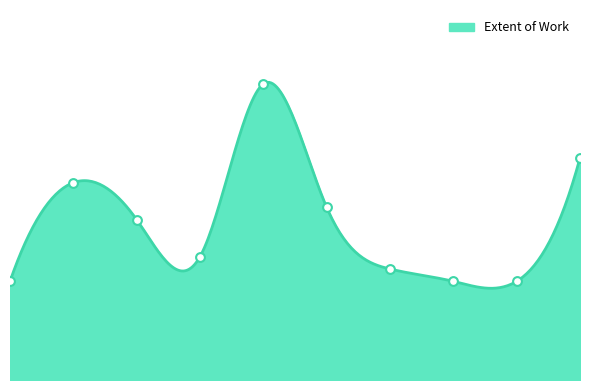

Approximately how many times larger is the value at 430 compared to 3353?

2.0